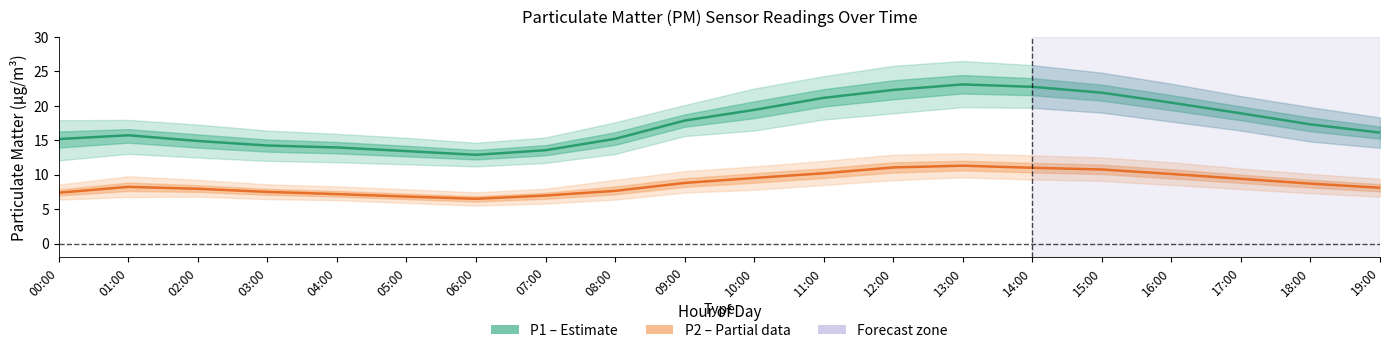

Reading left to right, extract all data points from this chart.

P1 (Estimate): 15.2	15.7	14.9	14.2	13.9	13.4	12.9	13.6	15.2	17.9	19.4	21.1	22.3	23.1	22.8	21.9	20.4	18.9	17.3	16.1
P2 (Partial): 7.4	8.2	8.0	7.5	7.2	6.8	6.5	7.0	7.7	8.8	9.5	10.2	11.1	11.3	11.0	10.8	10.1	9.4	8.7	8.1